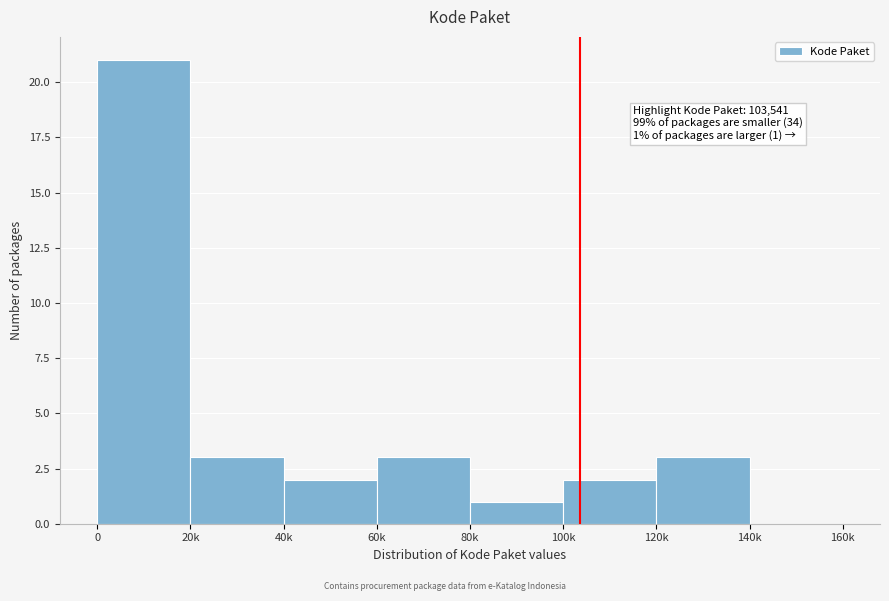

Reading left to right, extract all data points from this chart.

0=21	20k=3	40k=2	60k=3	80k=1	100k=2	120k=3	140k=0